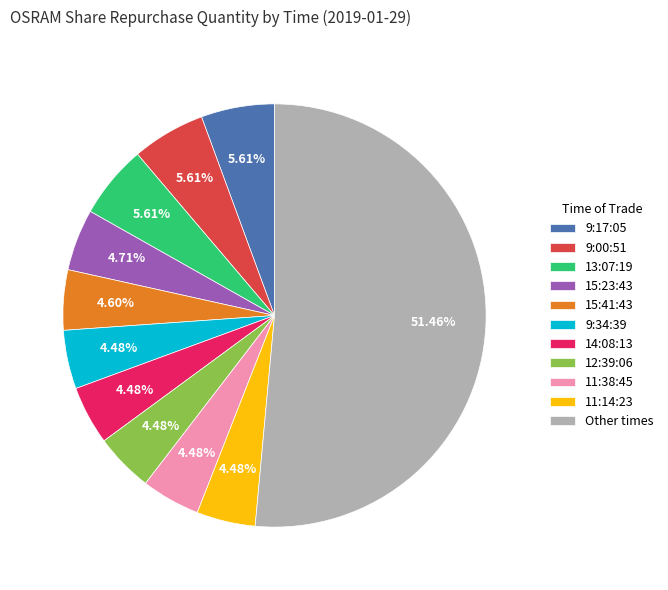

Count the number of slices in the pie.

11